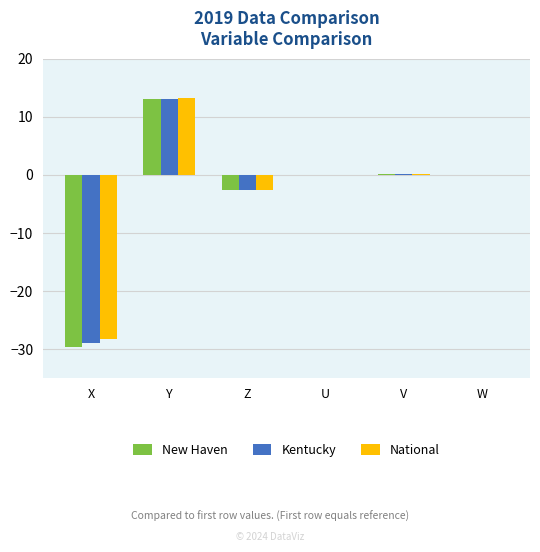

At which category does the chart reach its peak across all series?

Y